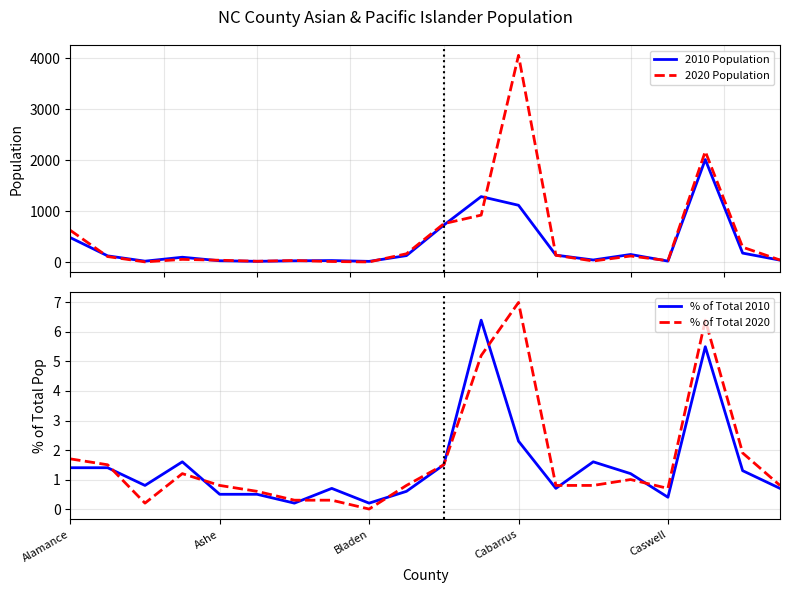

Reading left to right, extract all data points from this chart.

2010 Population: 479.0	121.0	17.0	94.0	25.0	14.0	24.0	29.0	13.0	126.0	724.0	1283.0	1113.0	135.0	40.0	148.0	18.0	2010.0	175.0	37.0
2020 Population: 622.0	107.0	3.0	52.0	35.0	15.0	30.0	10.0	2.0	162.0	752.0	920.0	4053.0	132.0	20.0	118.0	27.0	2169.0	291.0	39.0
% of Total 2010: 1.4	1.4	0.8	1.6	0.5	0.5	0.2	0.7	0.2	0.6	1.5	6.4	2.3	0.7	1.6	1.2	0.4	5.5	1.3	0.7
% of Total 2020: 1.7	1.5	0.2	1.2	0.8	0.6	0.3	0.3	0.0	0.8	1.5	5.2	7.0	0.8	0.8	1.0	0.7	6.4	1.9	0.8